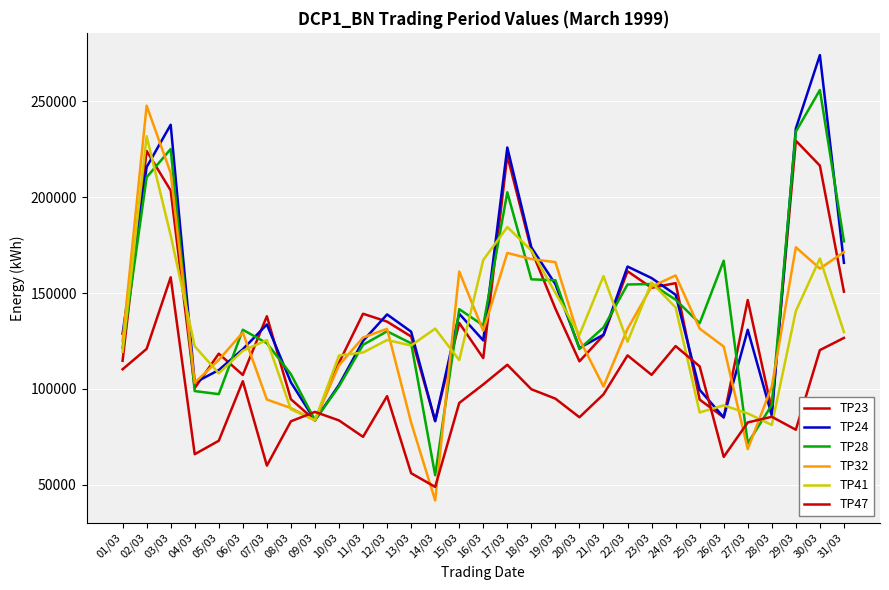

At which category is the sum across all series the highest?

02/03